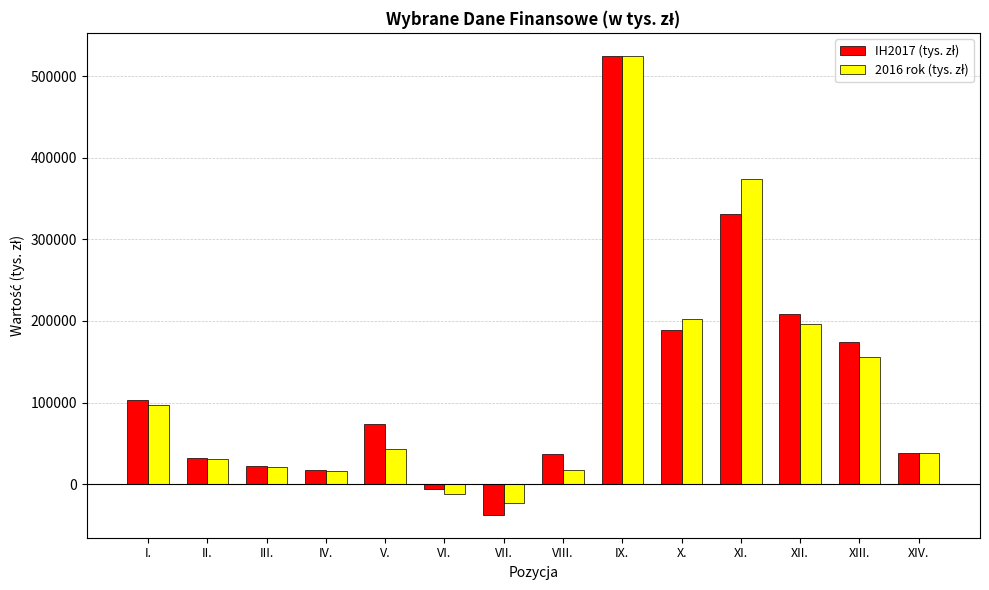

What is the maximum value shown in the chart?

524466